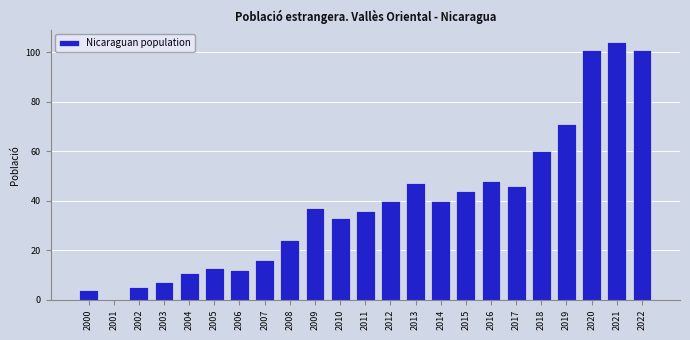

How many values are above zero?

22